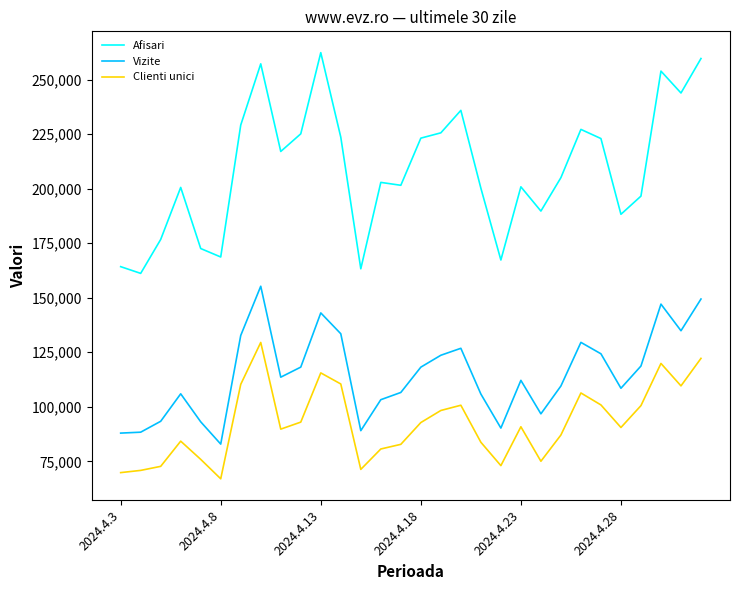

What is the highest value of the Afisari series?

262352